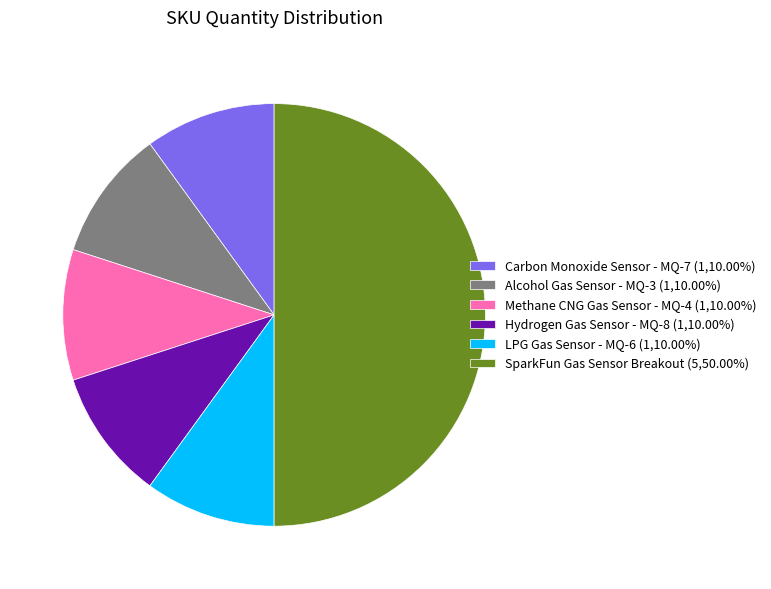

Approximately how many times larger is the value at Carbon Monoxide Sensor - MQ-7 (1,10.00%) compared to LPG Gas Sensor - MQ-6 (1,10.00%)?

1.0